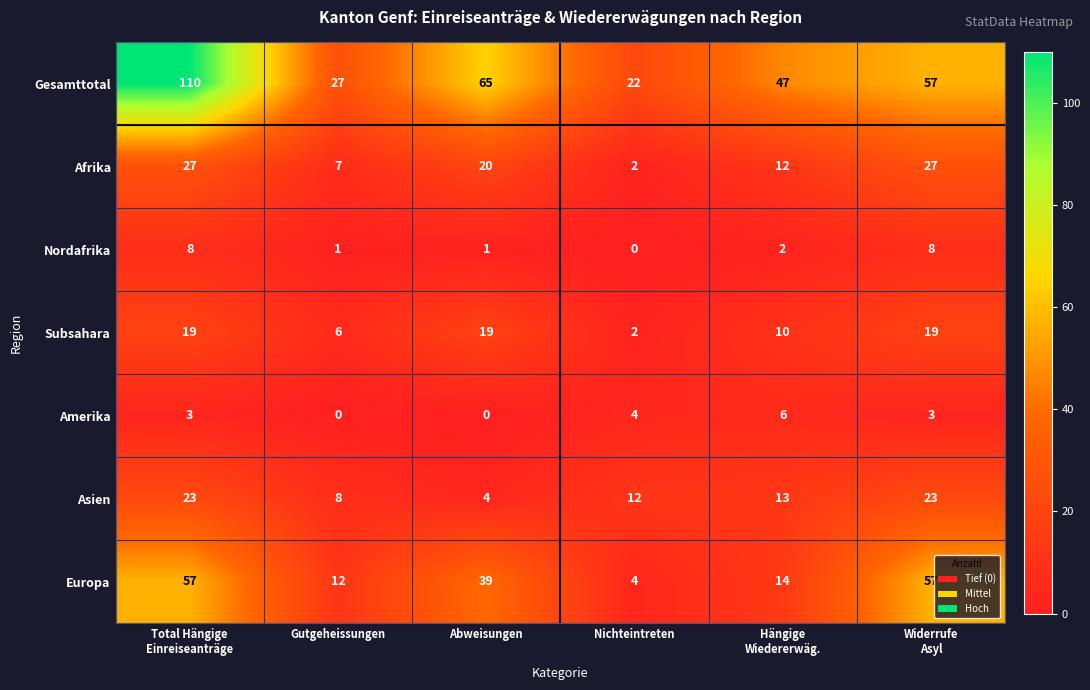

True or false: Europa has a value of 3 at Gutgeheissungen.

False